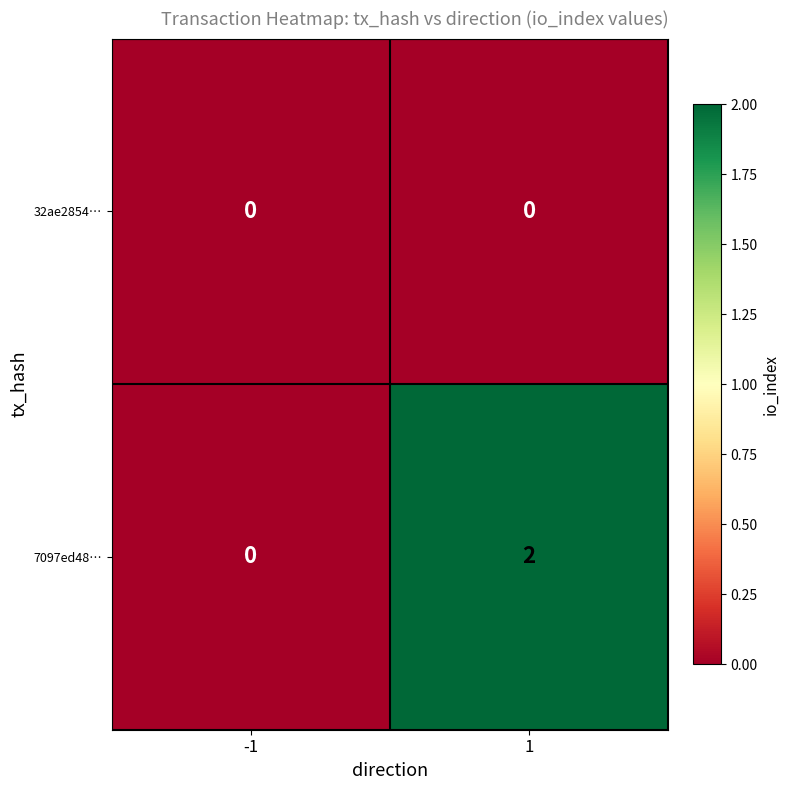

At which category does the chart reach its peak across all series?

1